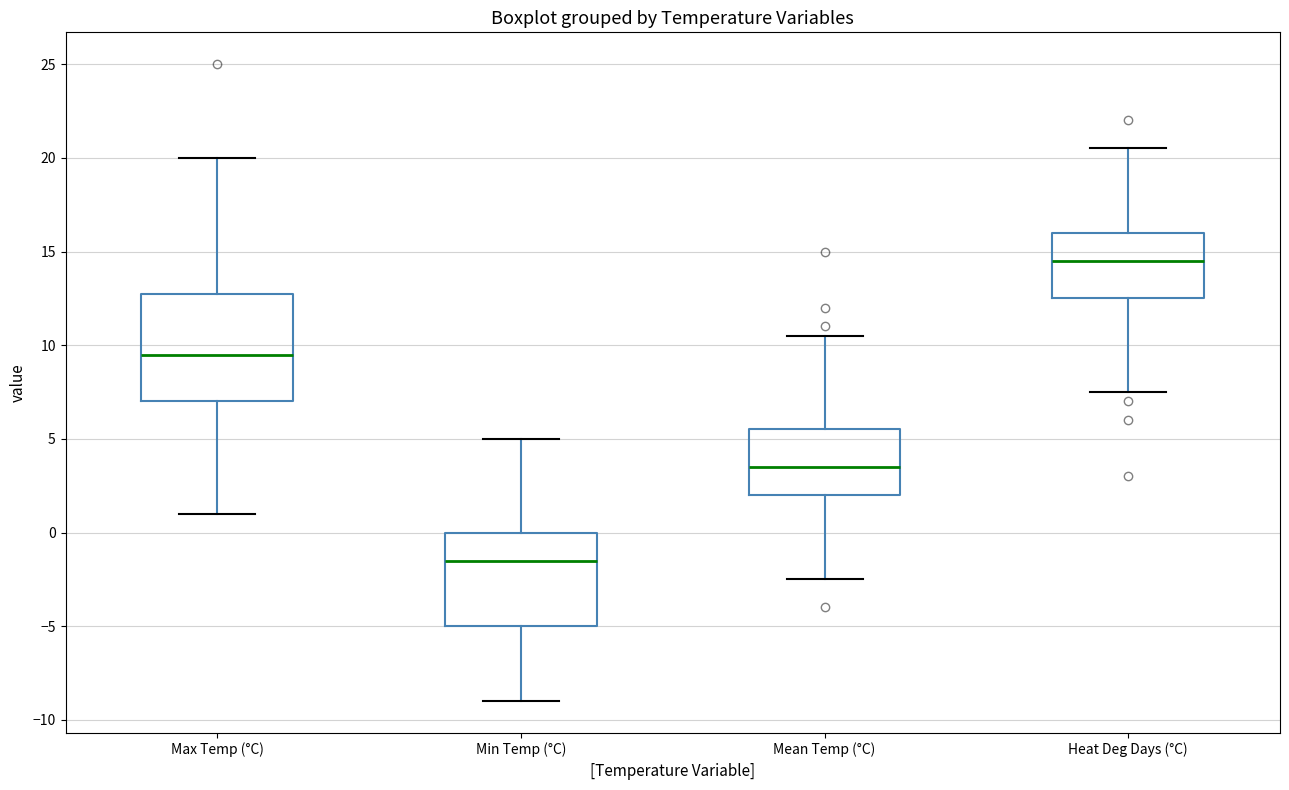

Reading left to right, transcribe this box plot: for each box, give where its median line is, the range the box spans, and where its two whiskers end, as read against the y-axis. The values are not printed on the chart, so give them approximately, as read against the axis.

Max Temp (°C): median 9.5, box 7.0 to 13.0, whiskers 1.0 to 20.0
Min Temp (°C): median -1.5, box -5.0 to 0.0, whiskers -9.0 to 5.0
Mean Temp (°C): median 3.5, box 2.0 to 5.5, whiskers -2.5 to 10.5
Heat Deg Days (°C): median 14.5, box 12.5 to 16.0, whiskers 7.5 to 20.5